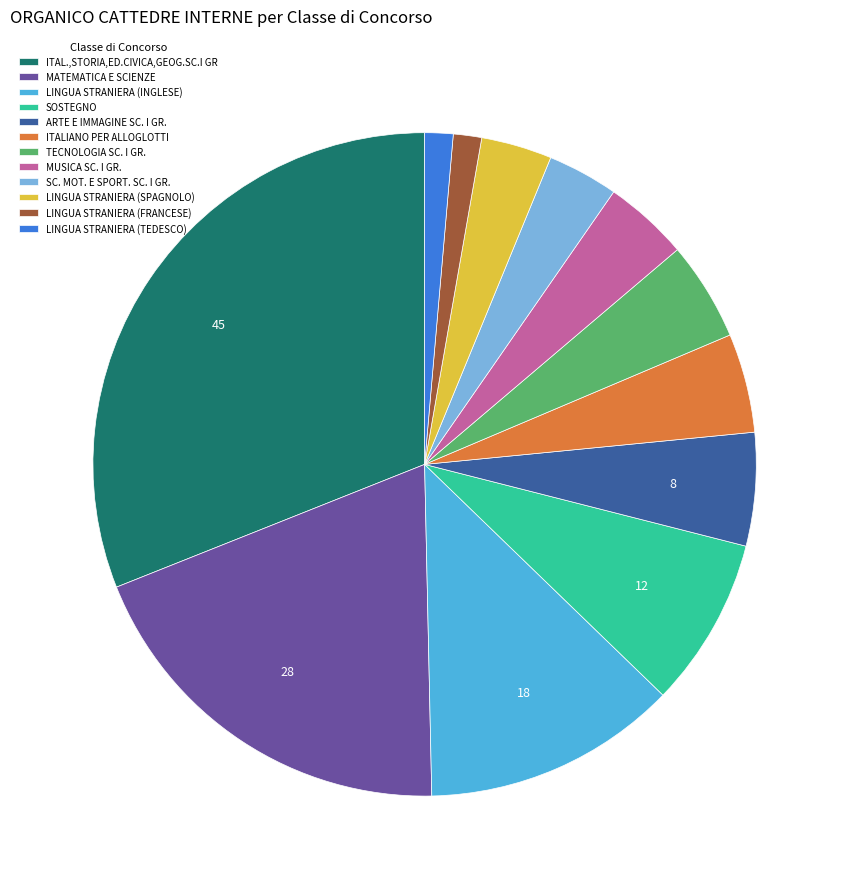

Does MATEMATICA E SCIENZE account for over 50% of the chart?

No